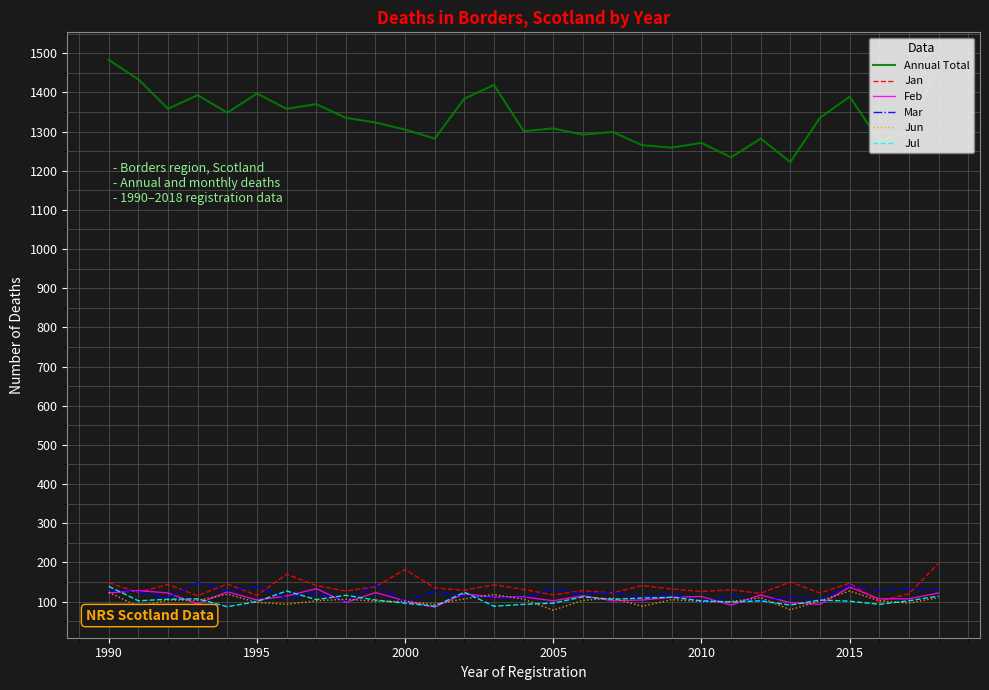

What is the smallest value displayed?

78